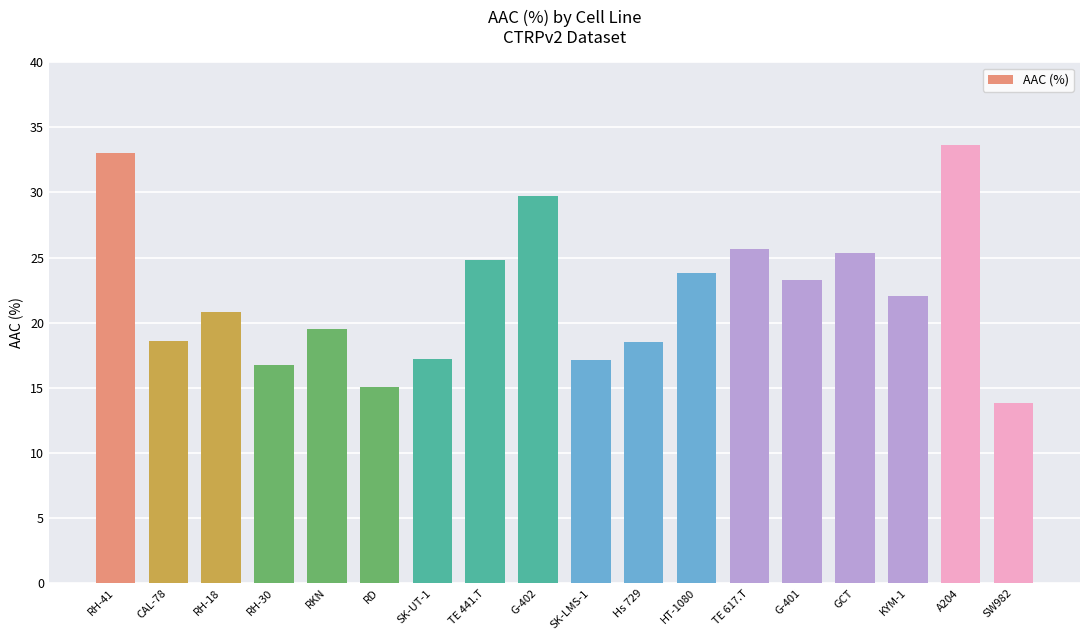

The value at CAL-78 is 10.1. True or false?

False